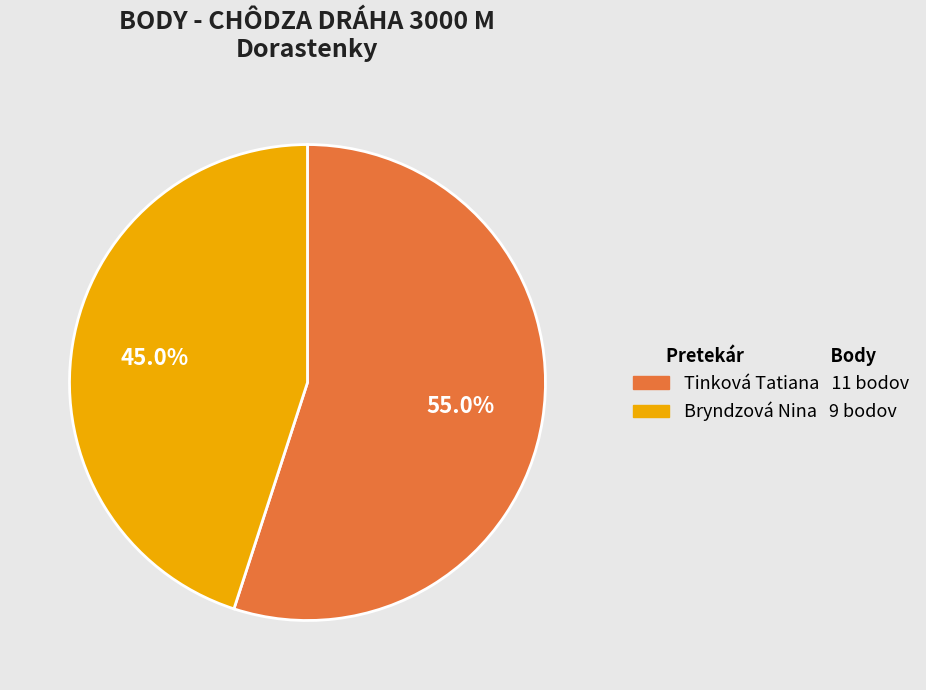

Which category has the smallest portion of the pie?

Bryndzová Nina